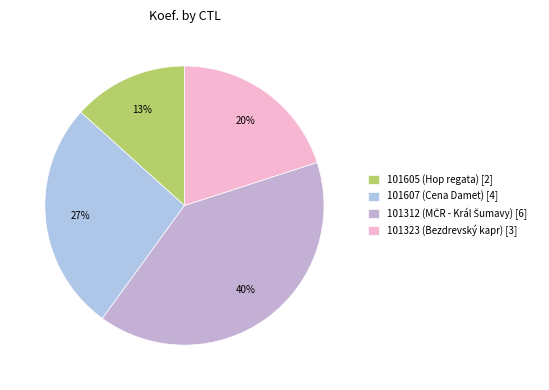

Which has a higher value, 101607 or 101312?

101312